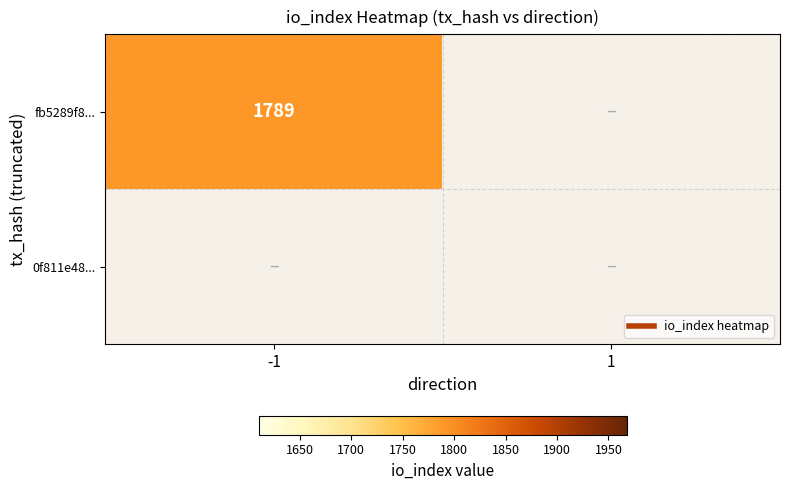

The value of 0f811e48f3349b880f7384c4d641aaa9a7aa0cf at direction is 1. True or false?

False